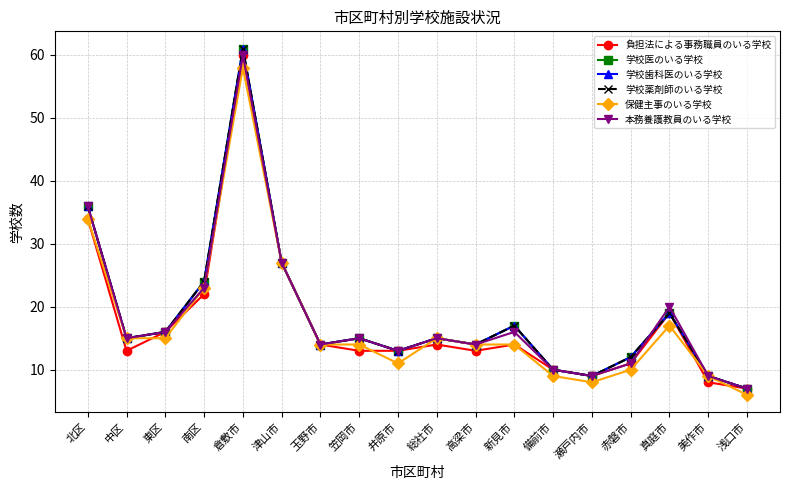

What is the sum of all 学校歯科医のいる学校 values?

333